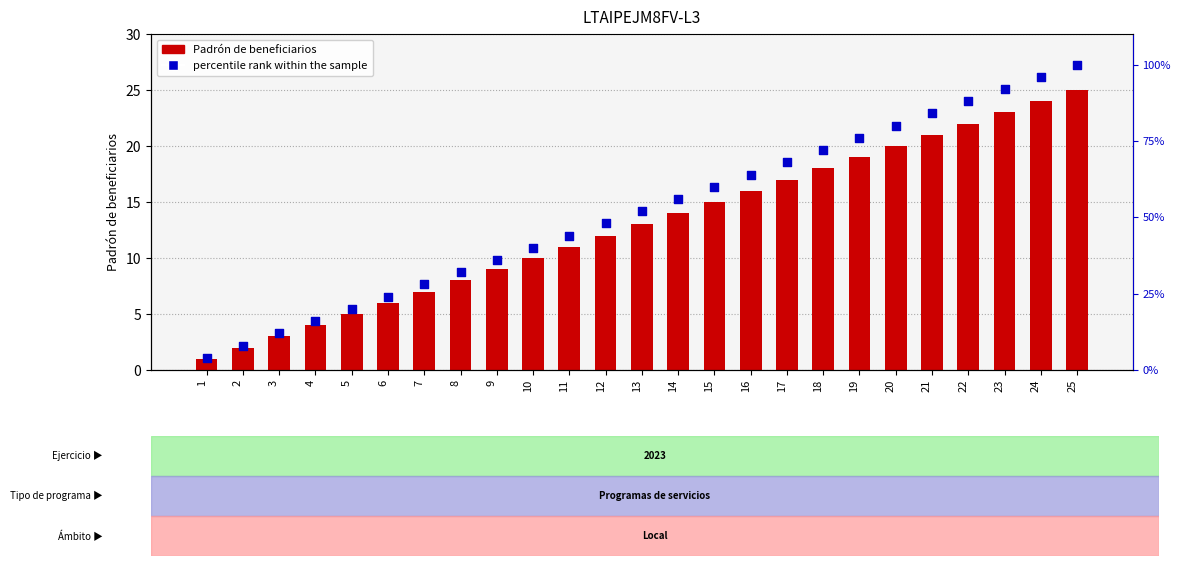

At which category is the sum across all series the highest?

25